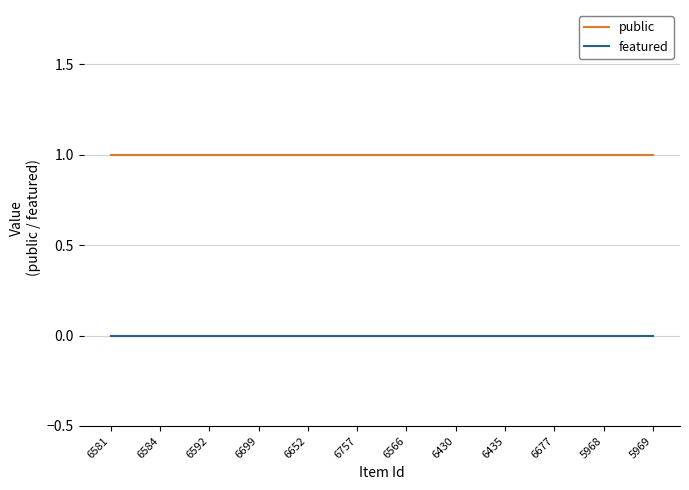

What are all the series names shown in the legend?

public, featured